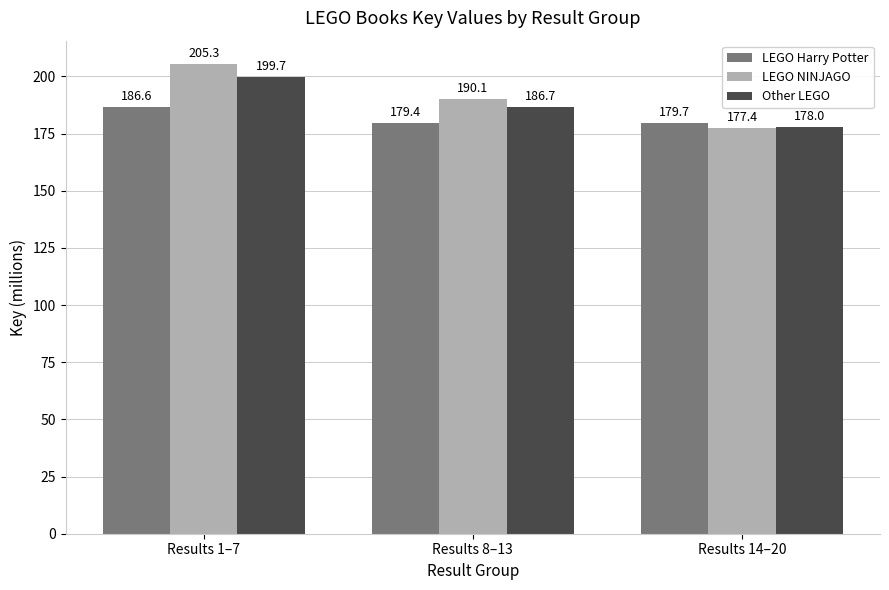

Which series has the largest range (max minus min)?

LEGO NINJAGO